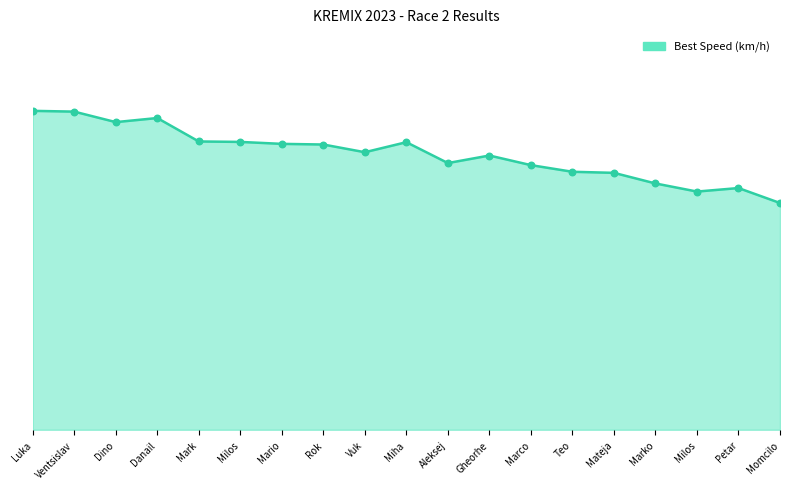

Between Luka and Vuk, which is larger?

Luka